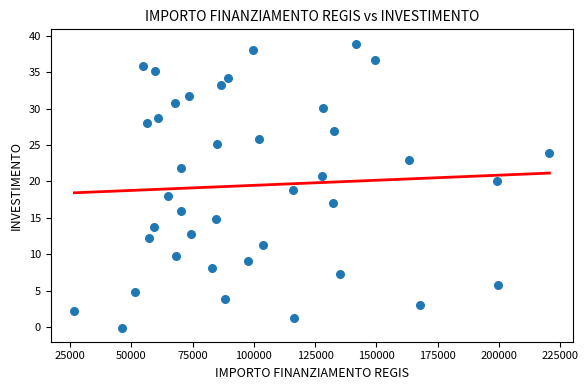

What is the range of X values (max minus min)?

193933.1